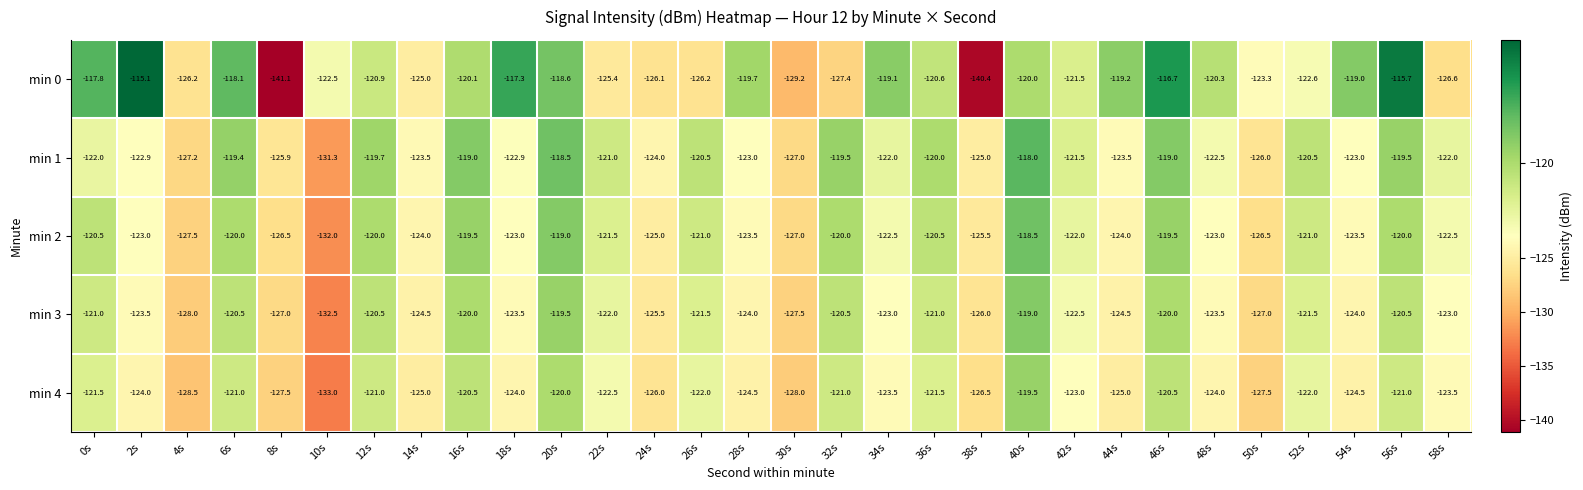

Between 0s and 6s, which series saw the biggest shift?

min 1